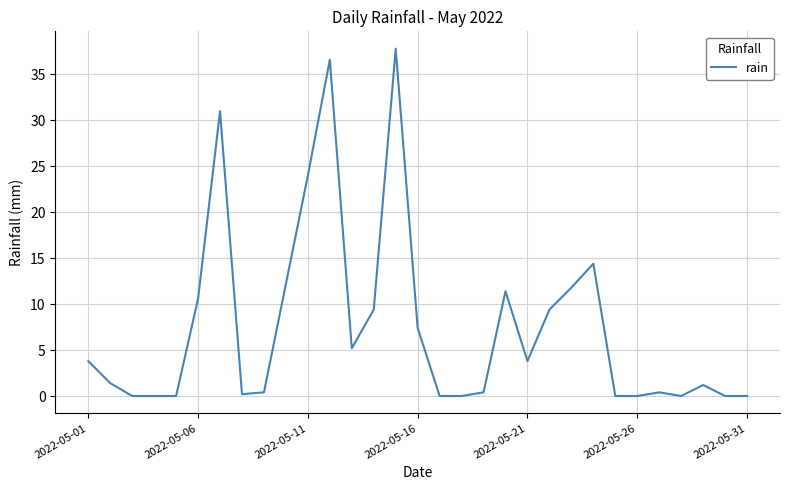

What is the difference between the maximum and minimum values?

37.8